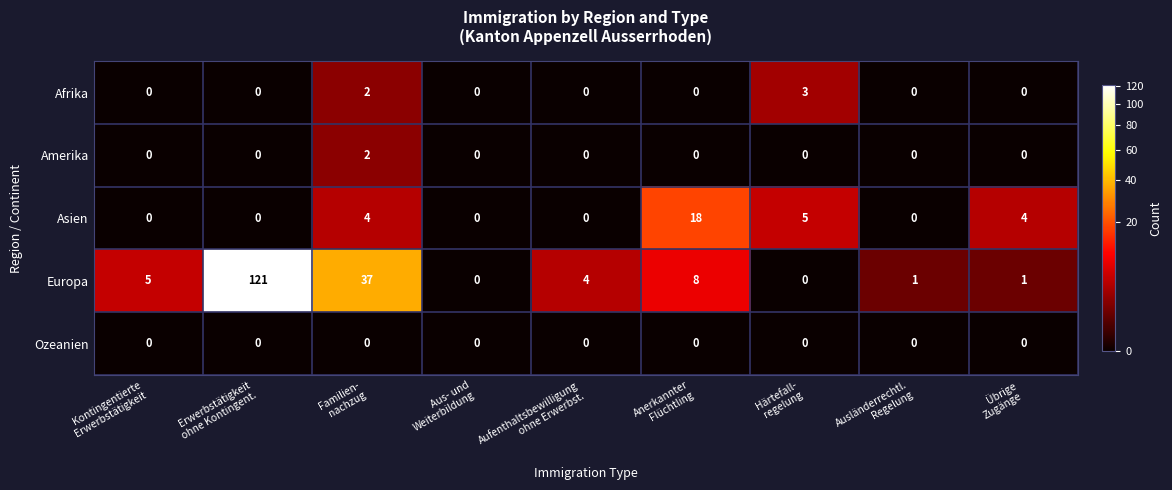

Which label corresponds to the largest value in the chart?

Erwerbstätigkeit
ohne Kontingent.